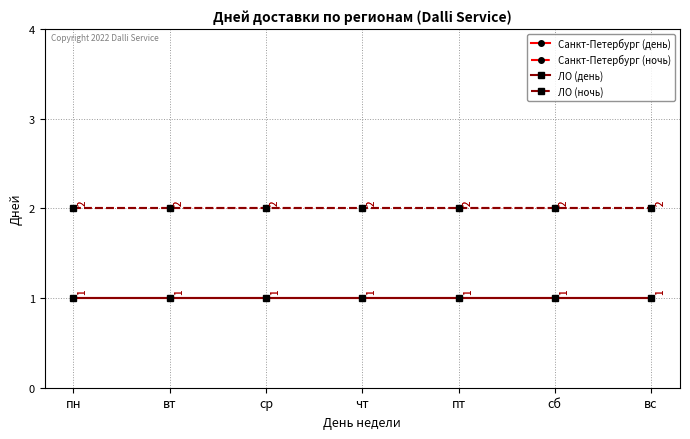

What is the label of the 3rd point from the left?

ср